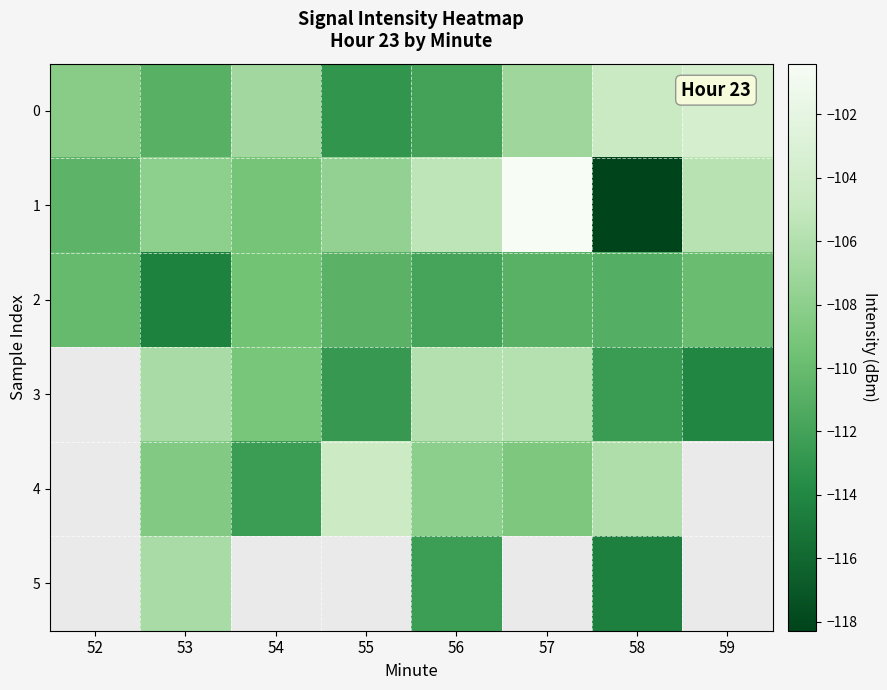

Which series changed the most between 54 and 58?

1